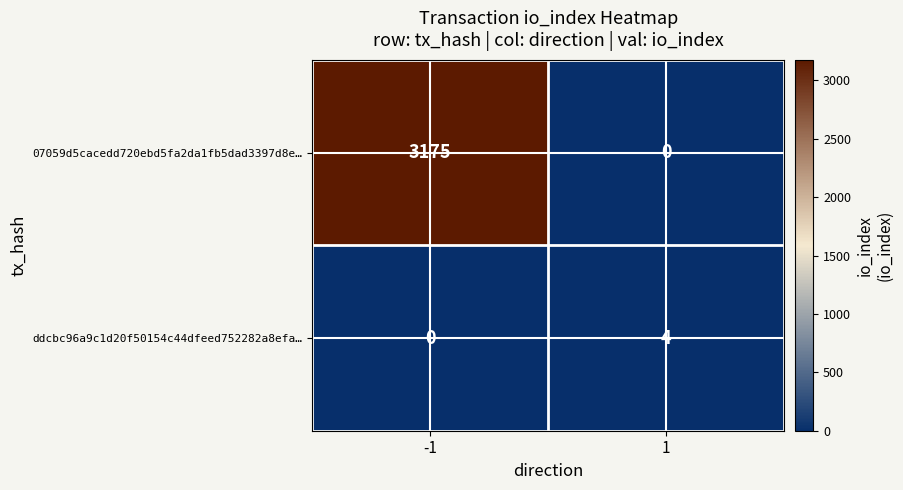

What is the greatest value displayed?

3175